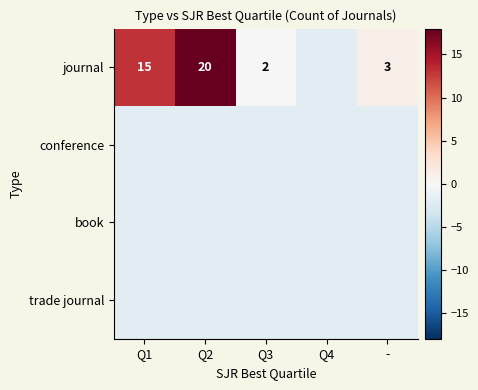

Which has a higher value, Q4 or Q1?

Q1